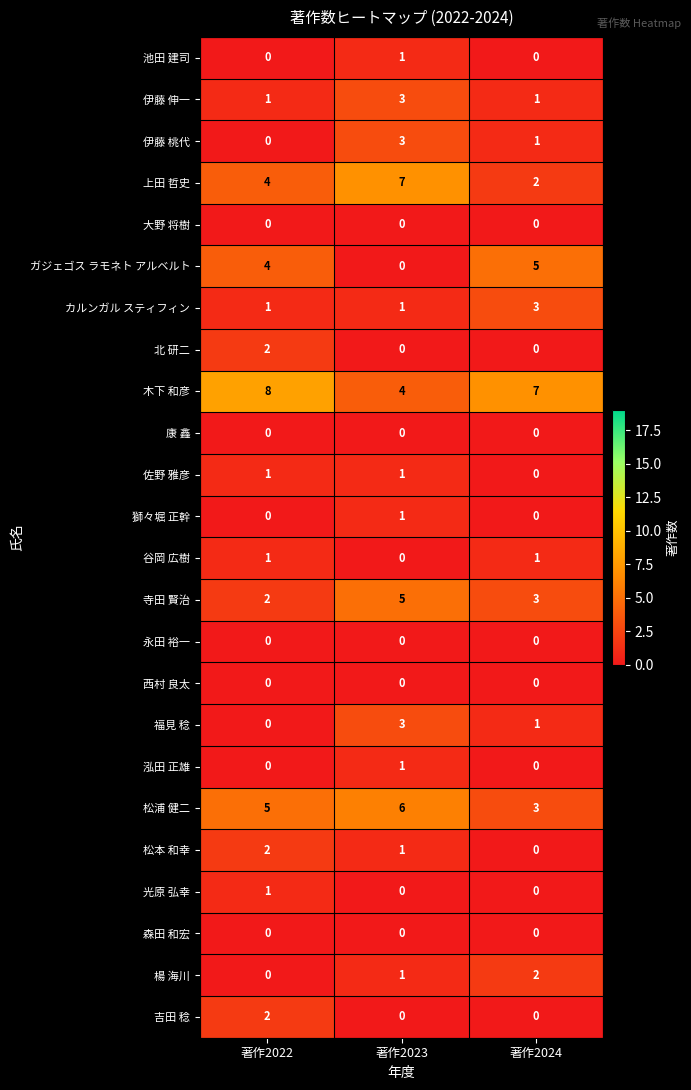

True or false: 光原 弘幸 has a value of 1 at 著作2022.

True